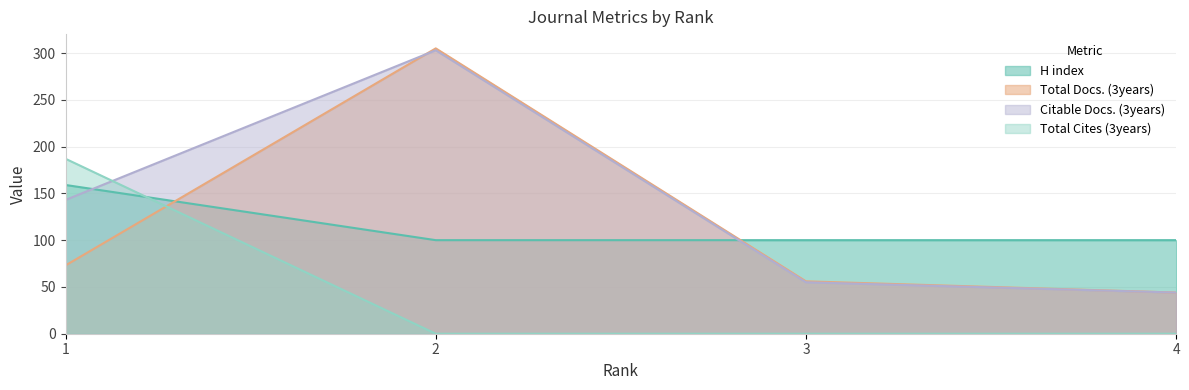

What is the value of the Total Docs. (3years) point at the 4th from the left?

44